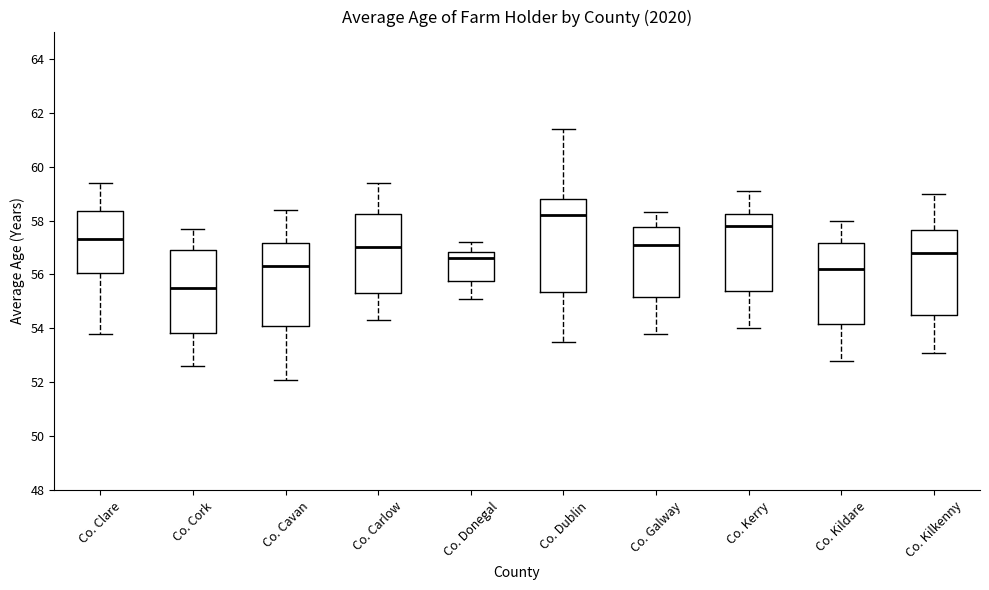

Where is the upper edge of the box for Co. Carlow on the y-axis? The values are not printed on the chart, so give them approximately, as read against the axis.

58.2